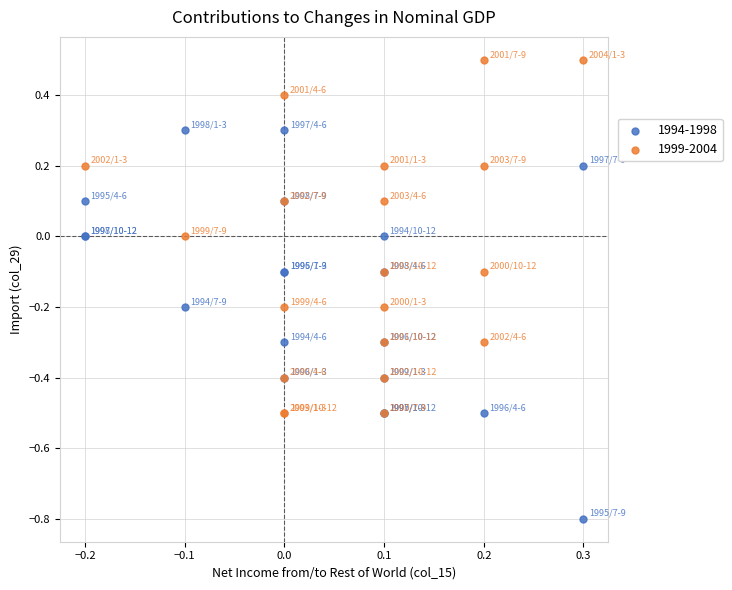

Which series contains the lowest Y value?

1994-1998